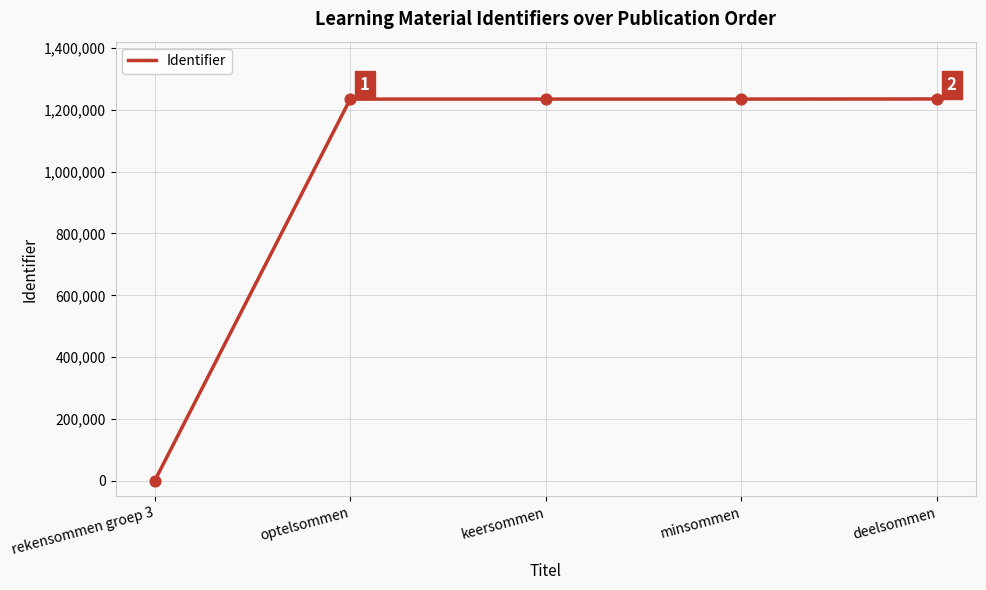

Approximately how many times larger is the value at optelsommen compared to keersommen?

1.0